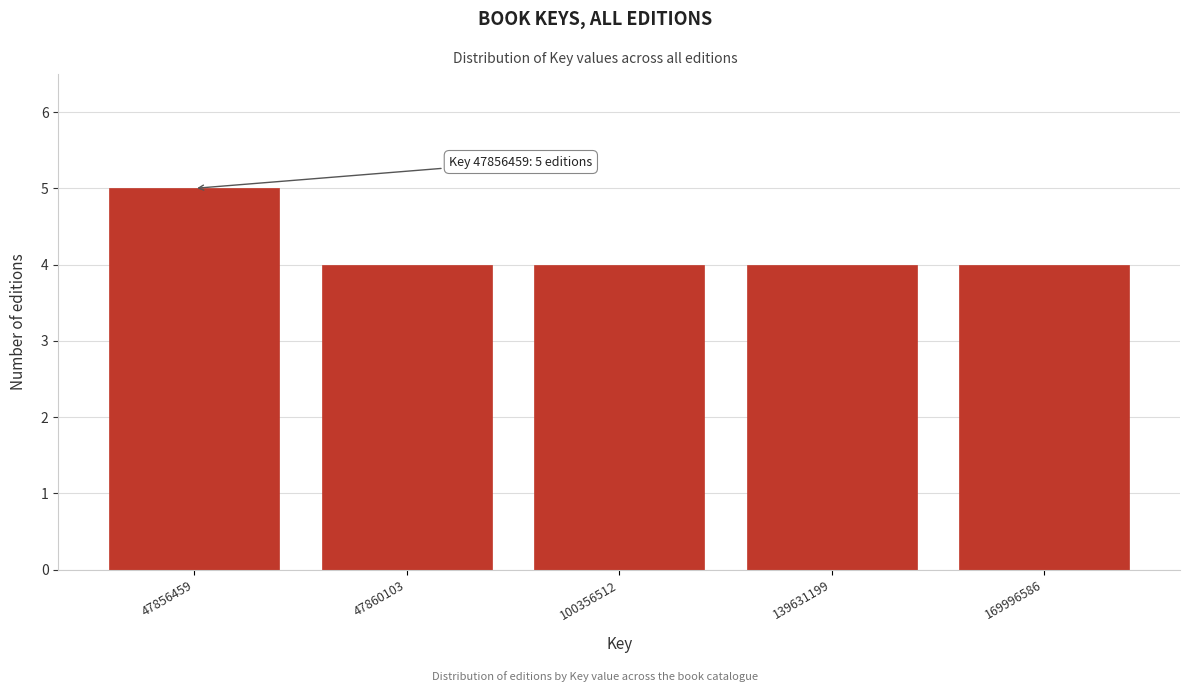

Reading left to right, list all the values displayed in this chart.

47856459=5	47860103=4	100356512=4	139631199=4	169996586=4